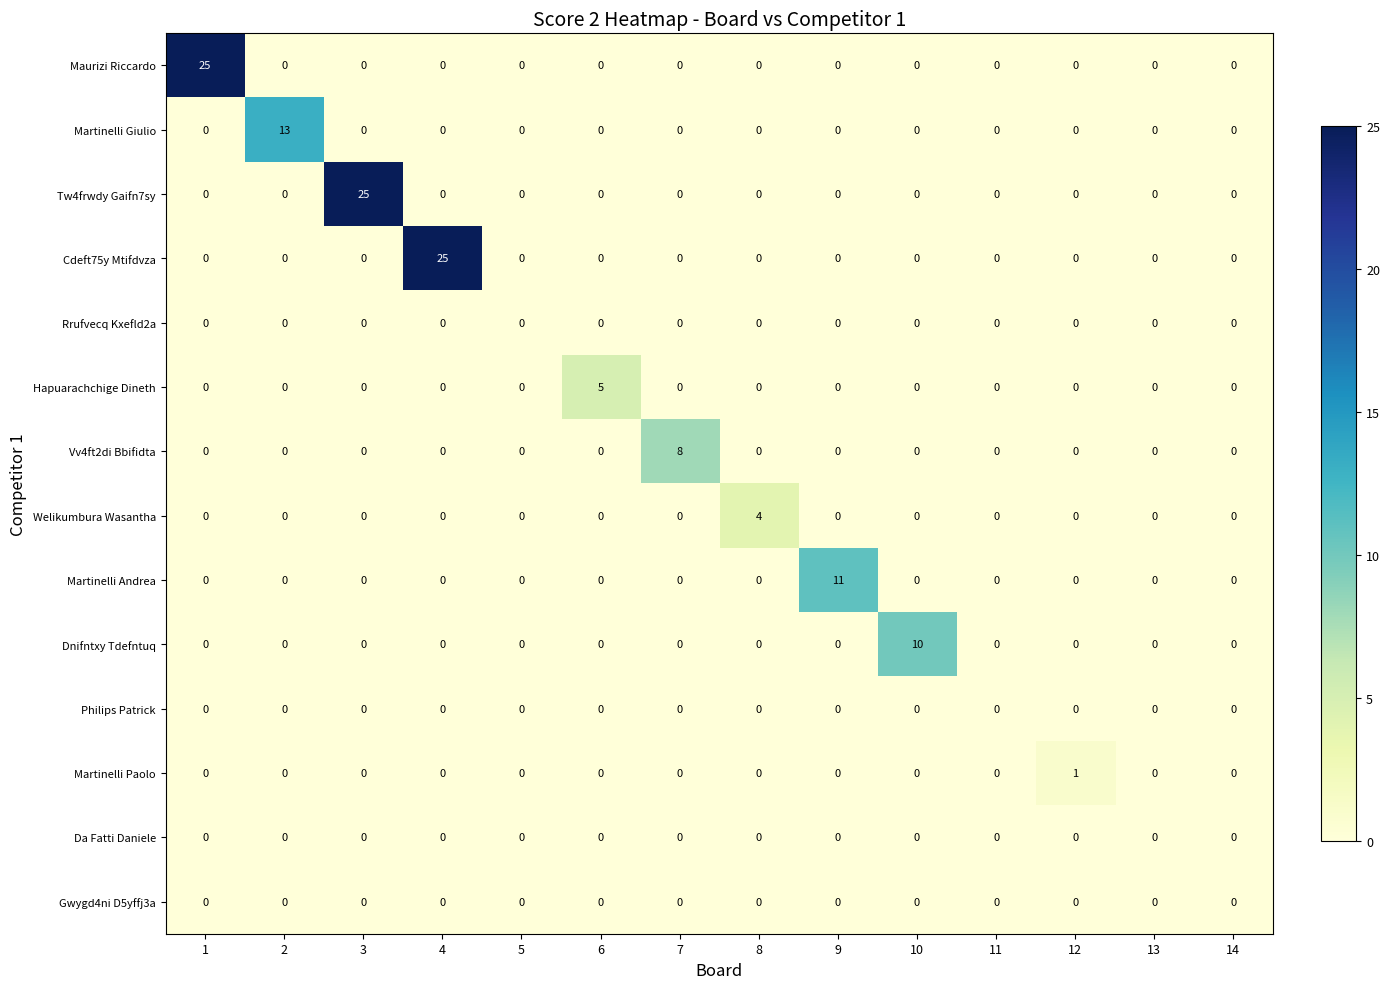

What is the spread (max minus min) of values at 4?

25